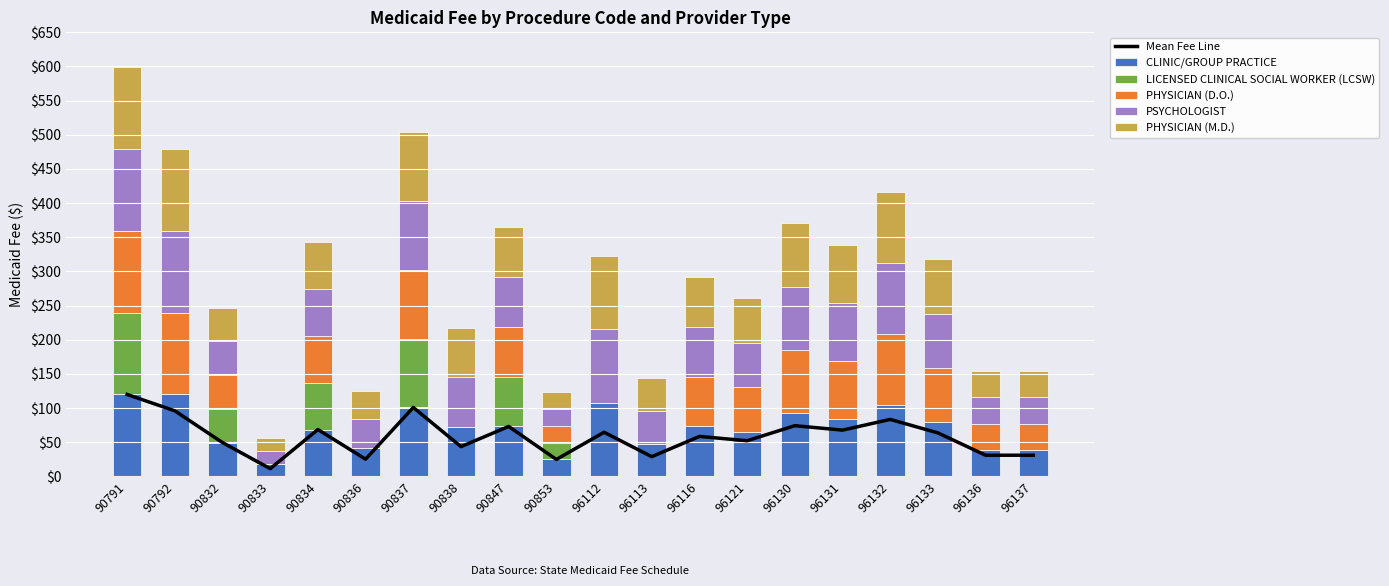

At which category does the chart reach its peak across all series?

90791